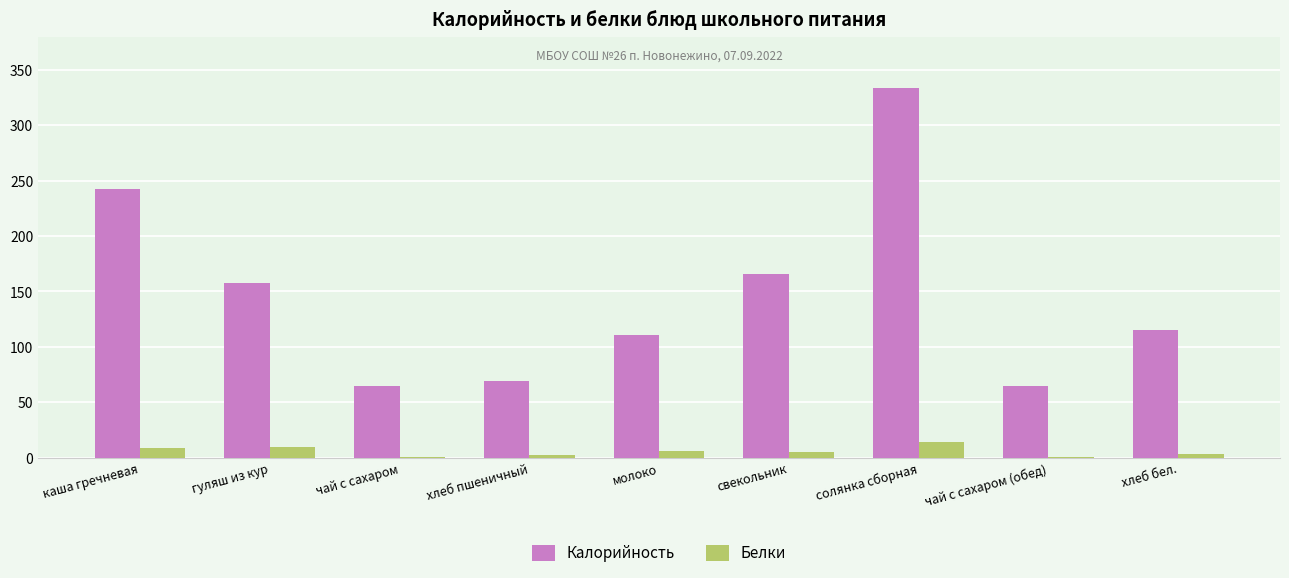

True or false: Белки has a value of 10.0 at гуляш из кур.

True